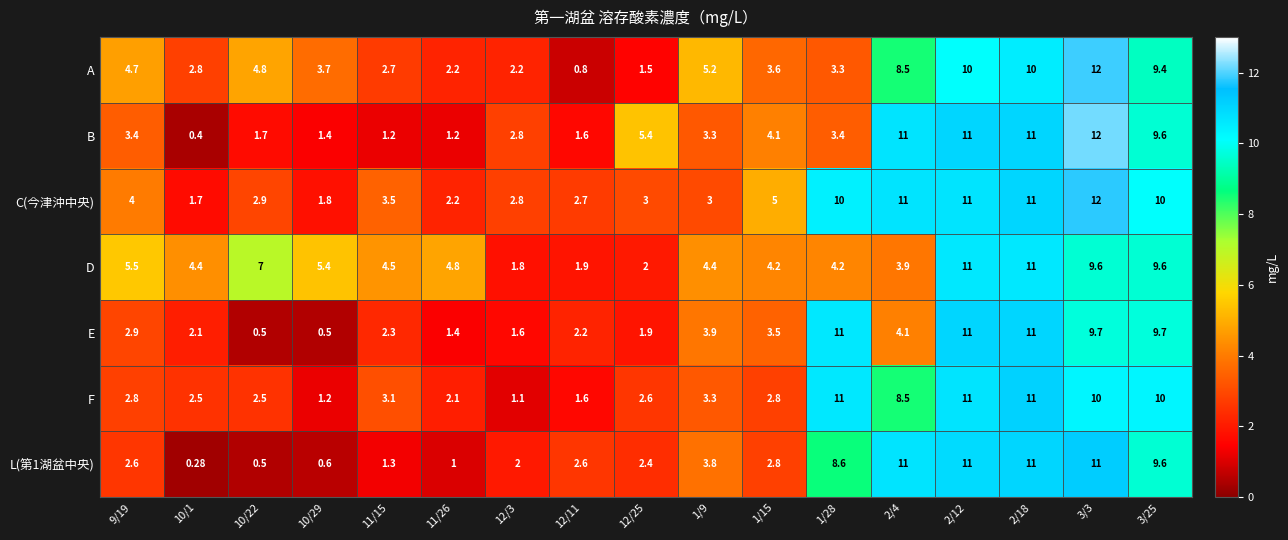

Which series has the widest spread of values?

B